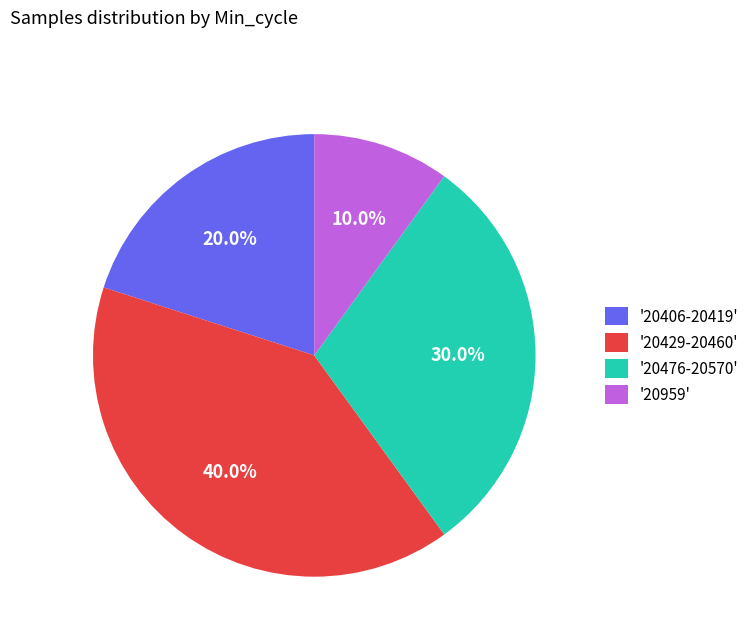

What portion of the pie excludes '20959'?

90.0%